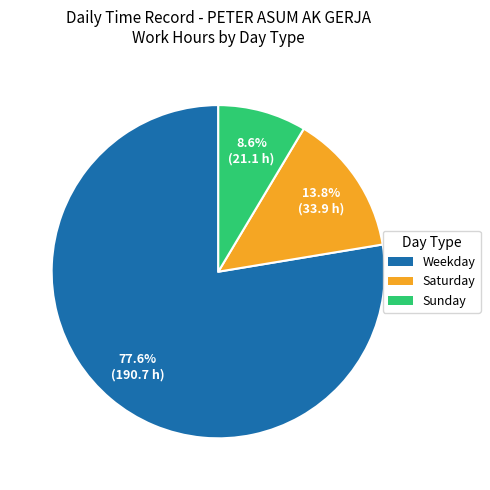

Does any single category account for the majority?

Yes